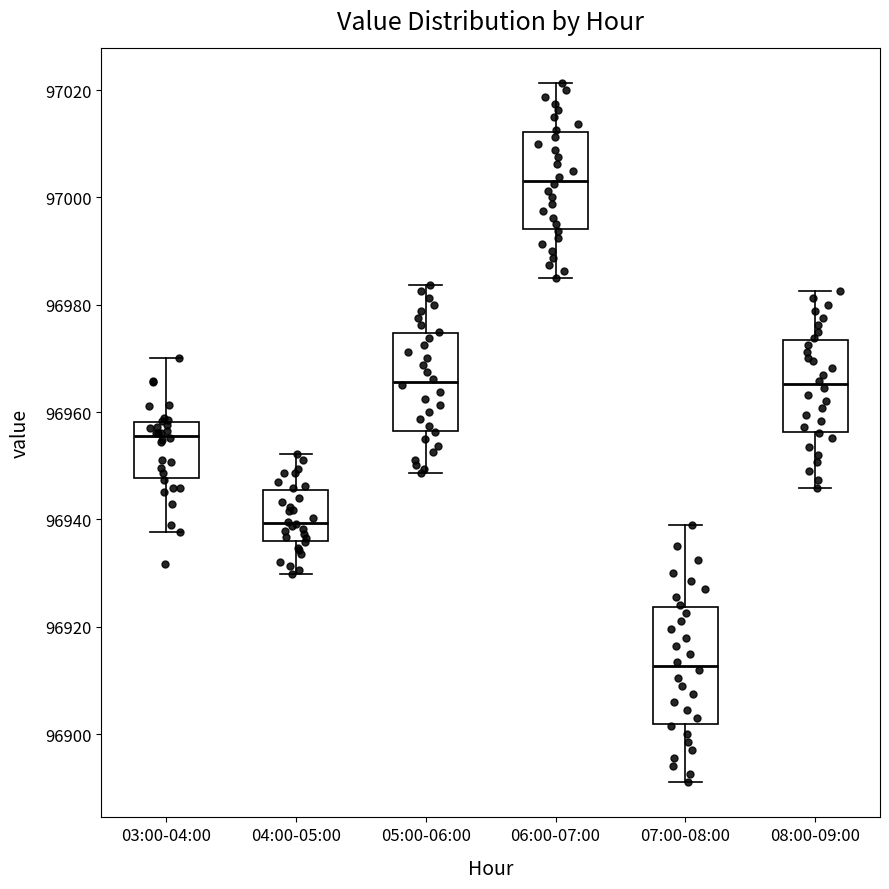

Reading left to right, transcribe this box plot: for each box, give where its median line is, the range the box spans, and where its two whiskers end, as read against the y-axis. The values are not printed on the chart, so give them approximately, as read against the axis.

03:00-04:00: median 96956, box 96948 to 96958, whiskers 96938 to 96970
04:00-05:00: median 96940, box 96936 to 96946, whiskers 96930 to 96952
05:00-06:00: median 96966, box 96956 to 96974, whiskers 96948 to 96984
06:00-07:00: median 97004, box 96994 to 97012, whiskers 96986 to 97022
07:00-08:00: median 96912, box 96902 to 96924, whiskers 96892 to 96940
08:00-09:00: median 96966, box 96956 to 96974, whiskers 96946 to 96982